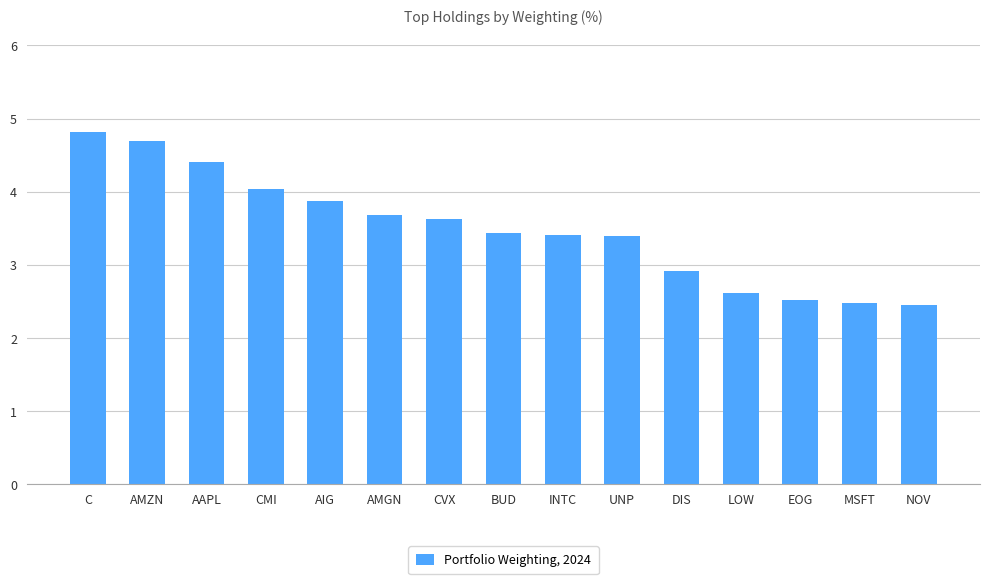

What is the maximum value shown in the chart?

4.8